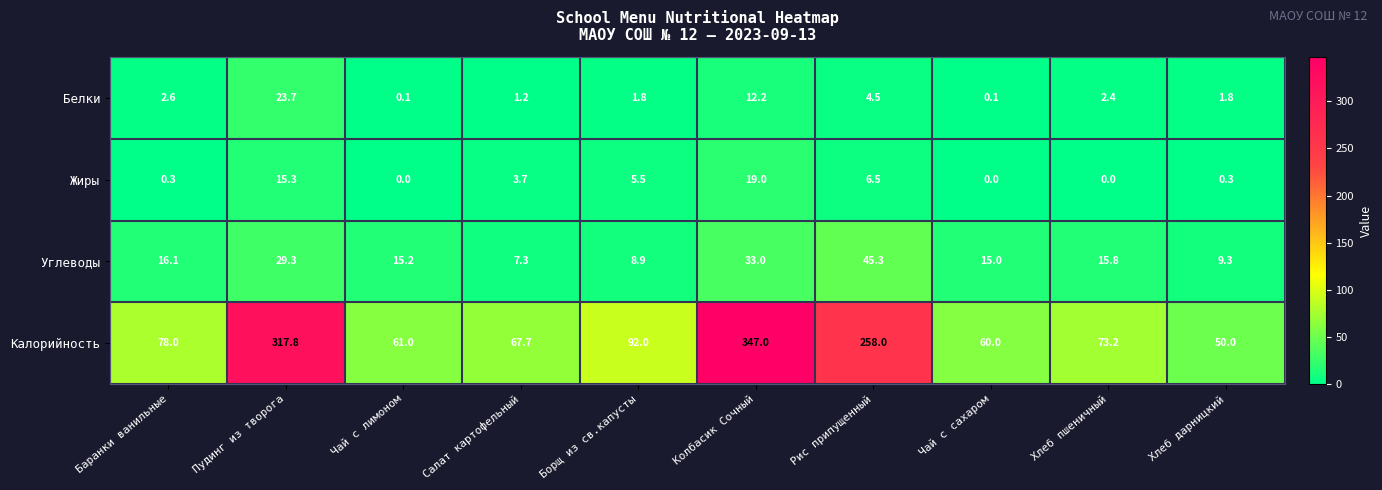

At which label is Углеводы closest to 26?

Пудинг из творога